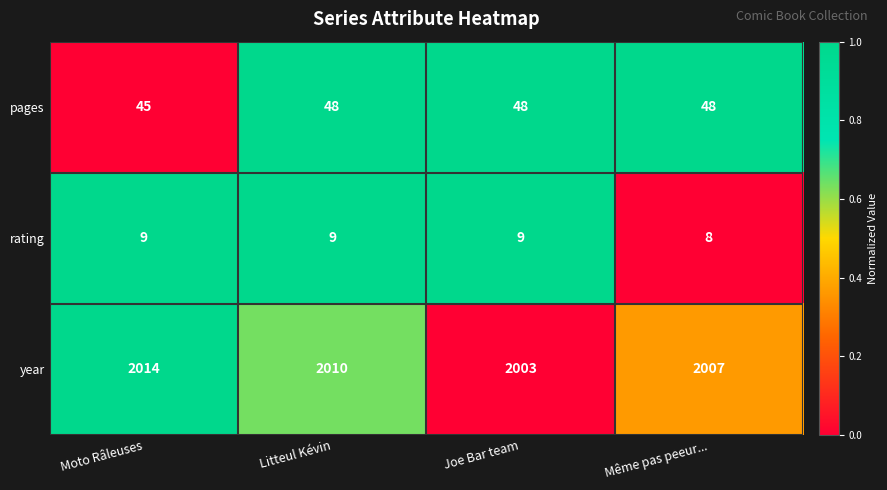

Is it true that pages equals 9 at Moto Râleuses?

False